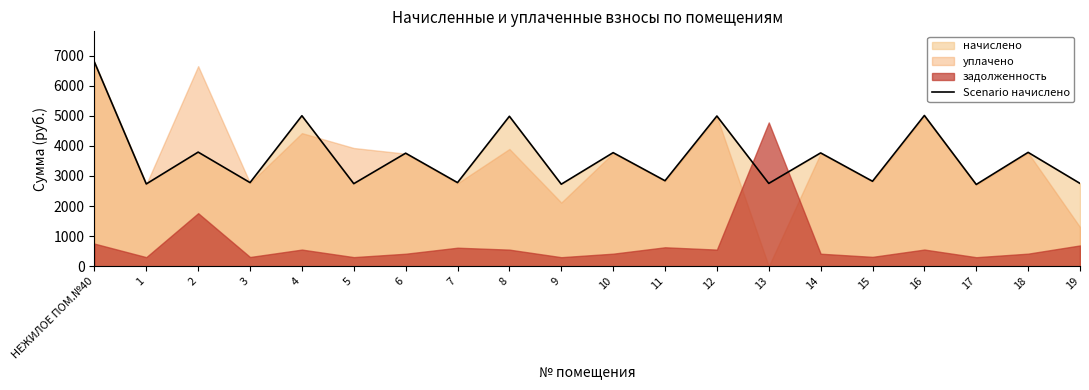

Rank the categories by value from highest to lowest.

НЕЖИЛОЕ ПОМ.№40, 16, 4, 12, 8, 2, 18, 10, 14, 6, 11, 15, 3, 7, 13, 19, 5, 1, 9, 17